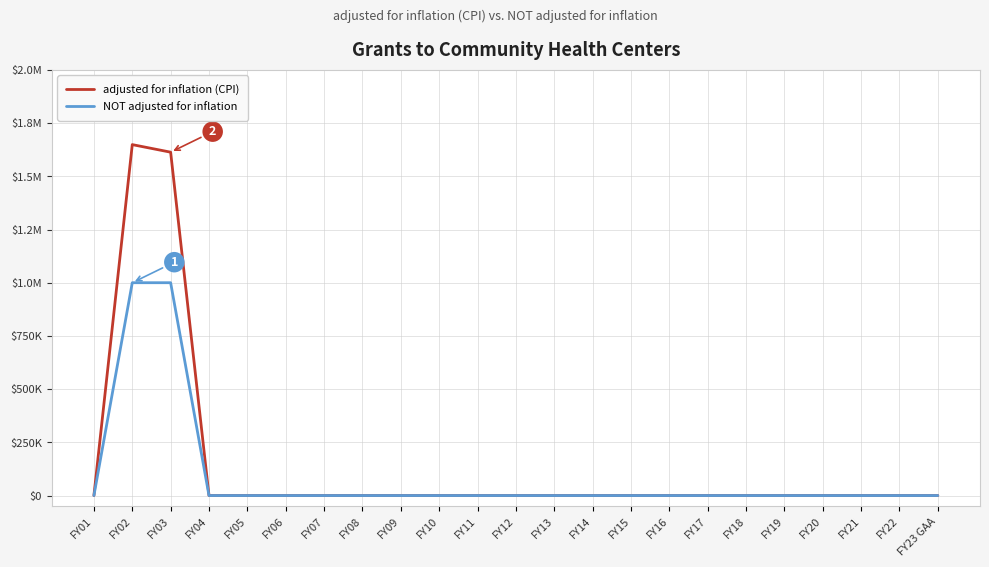

True or false: adjusted for inflation (CPI) has a value of 0 at FY06.

True